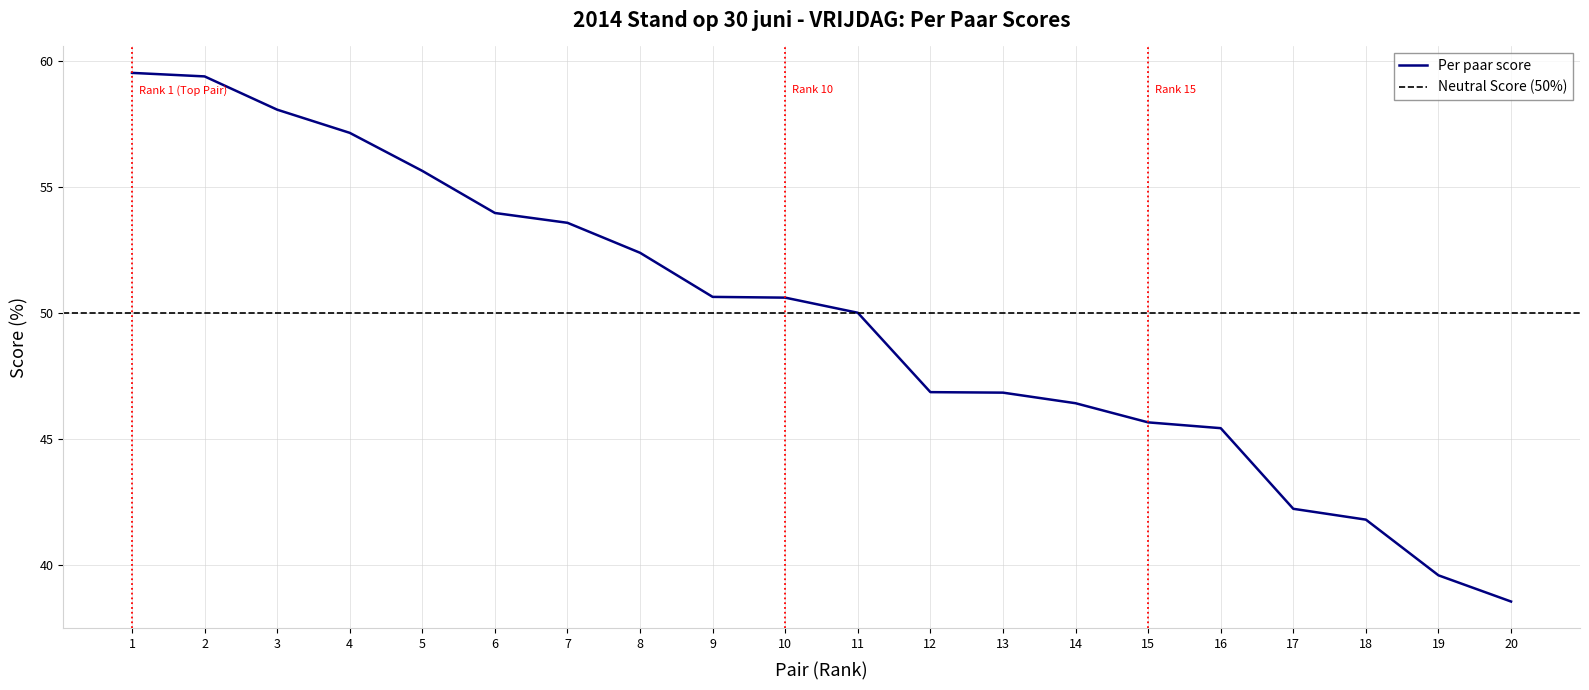

At which label is Per paar score closest to 49?

11